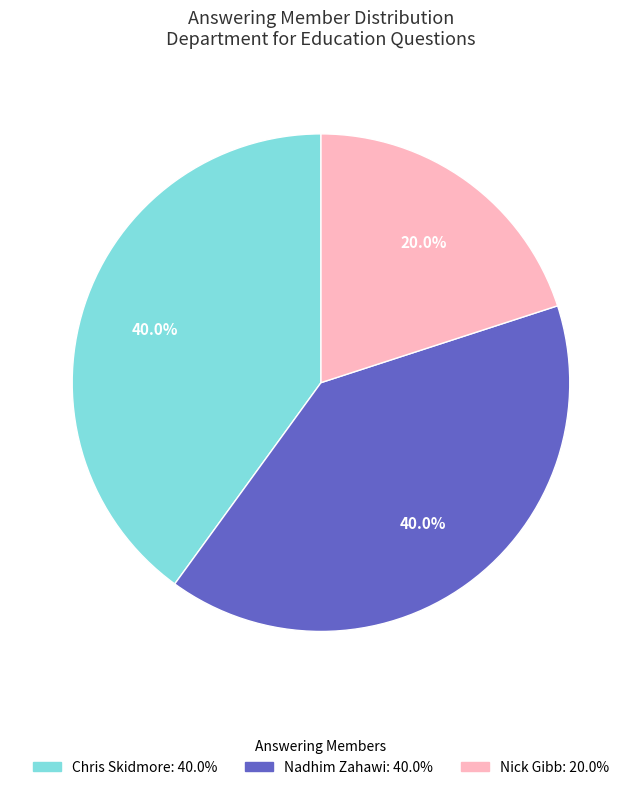

Does any single category account for the majority?

No